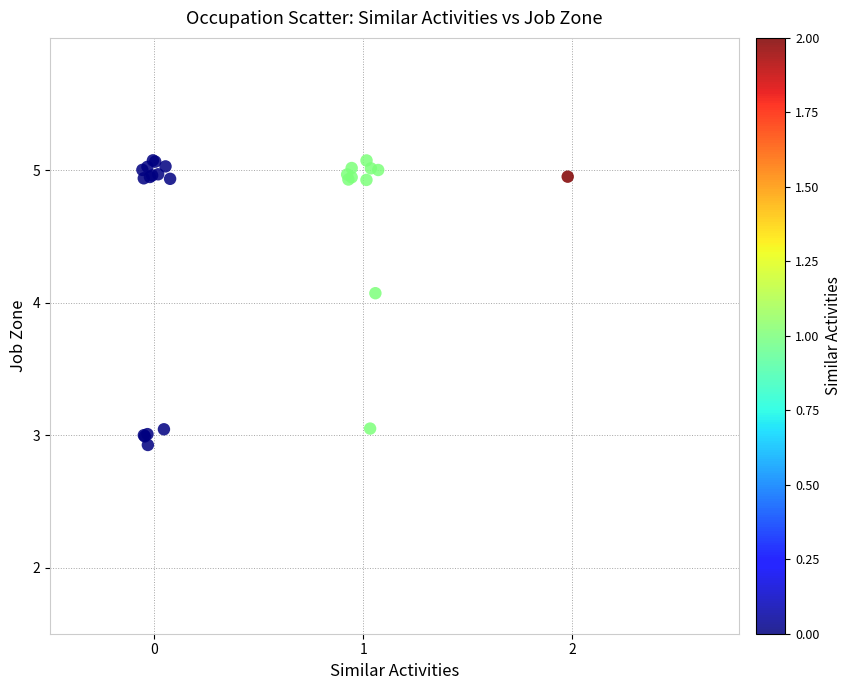

What Y value in the scatter plot is closest to 4?

4.1